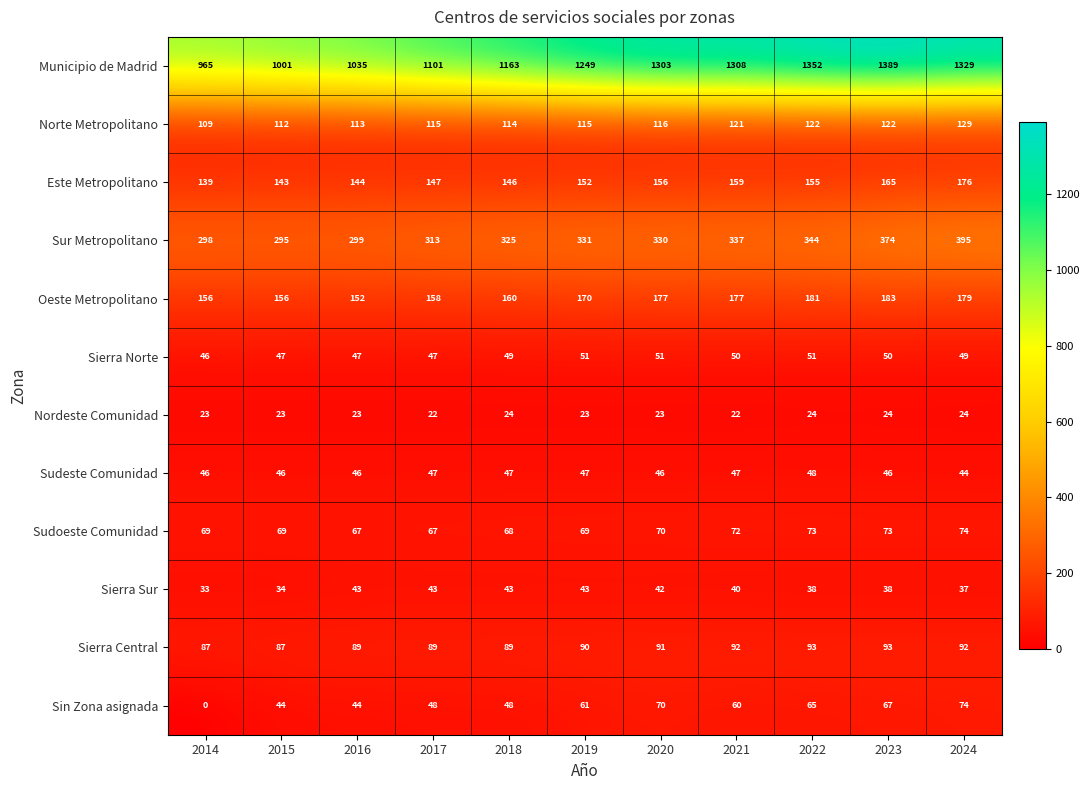

Is it true that Sin Zona asignada equals 44 at 2016?

True